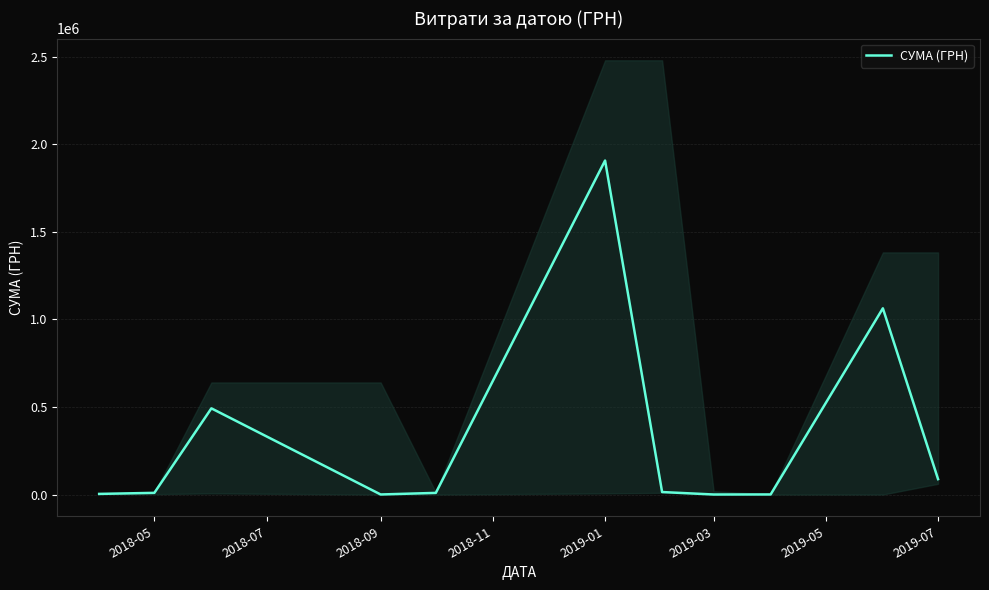

What is the highest value of the СУМА (ГРН) series?

1906806.8